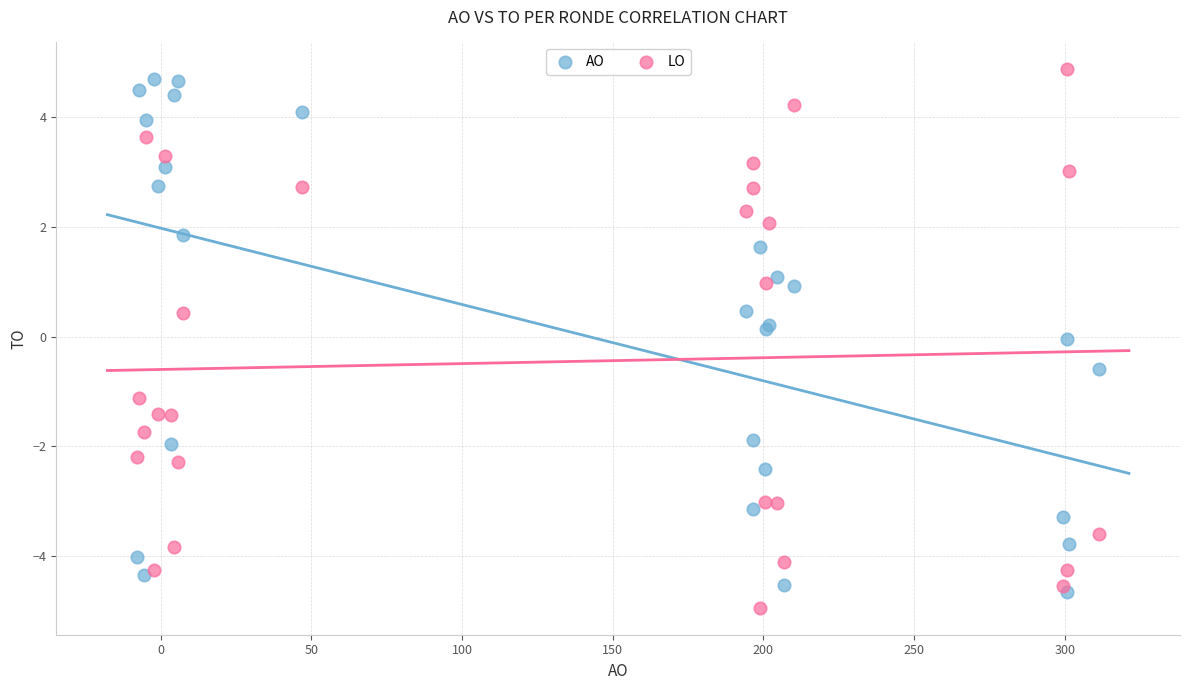

Which series has the largest Y range (max minus min)?

LO